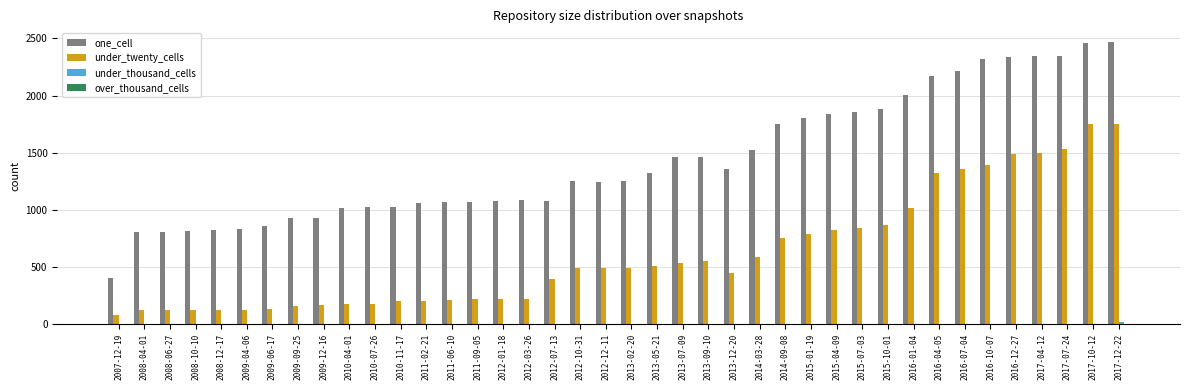

Between 2009-04-06 and 2013-05-21, which series saw the biggest shift?

one_cell